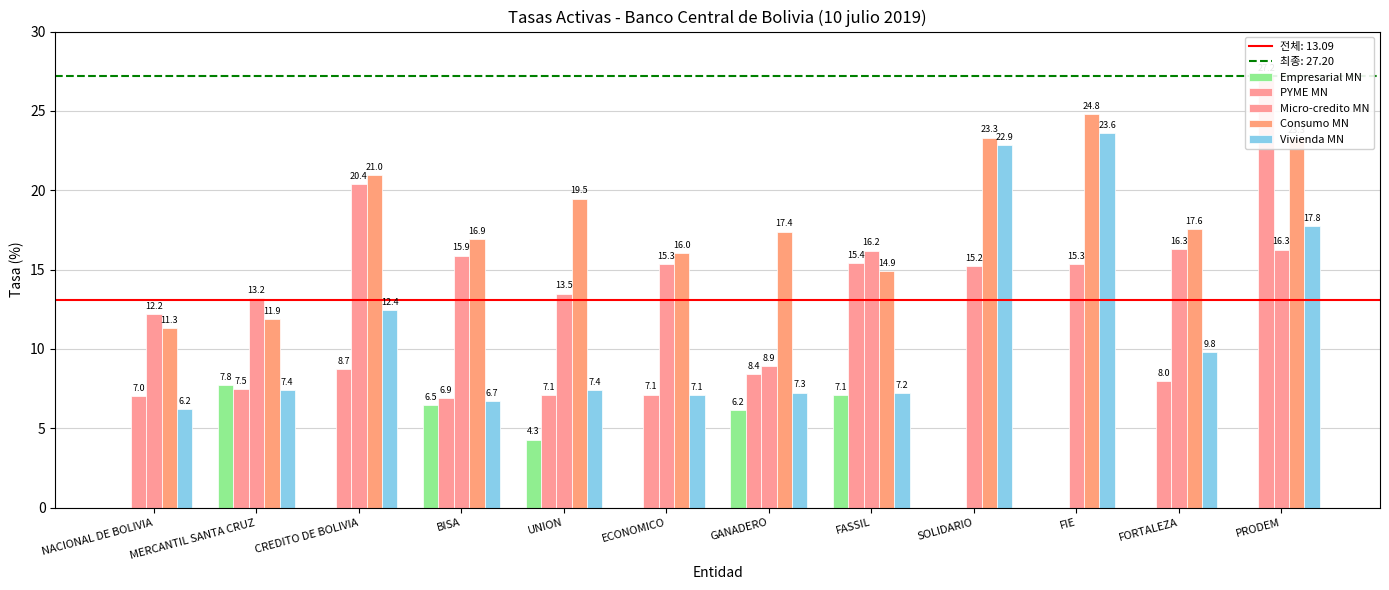

List the series in order of their peak value, lowest first.

Empresarial MN, Micro-credito MN, Vivienda MN, Consumo MN, PYME MN